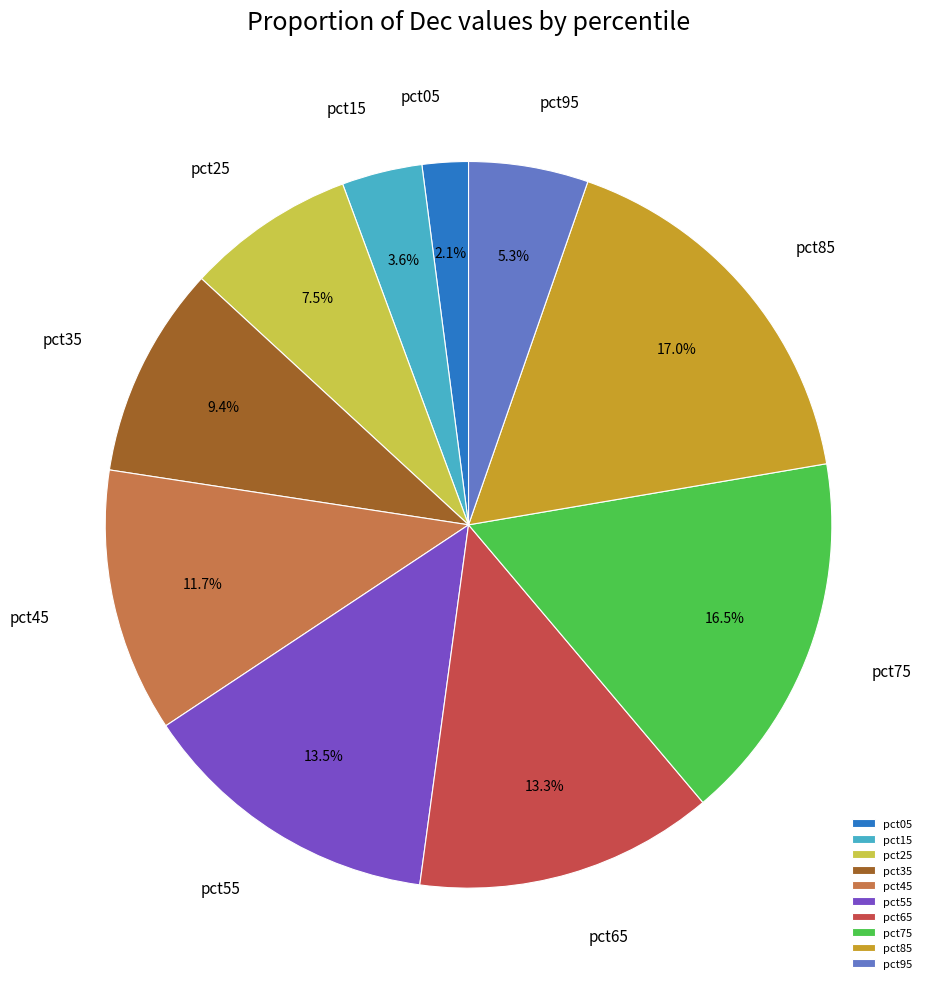

What is the smallest slice in the pie chart?

pct05